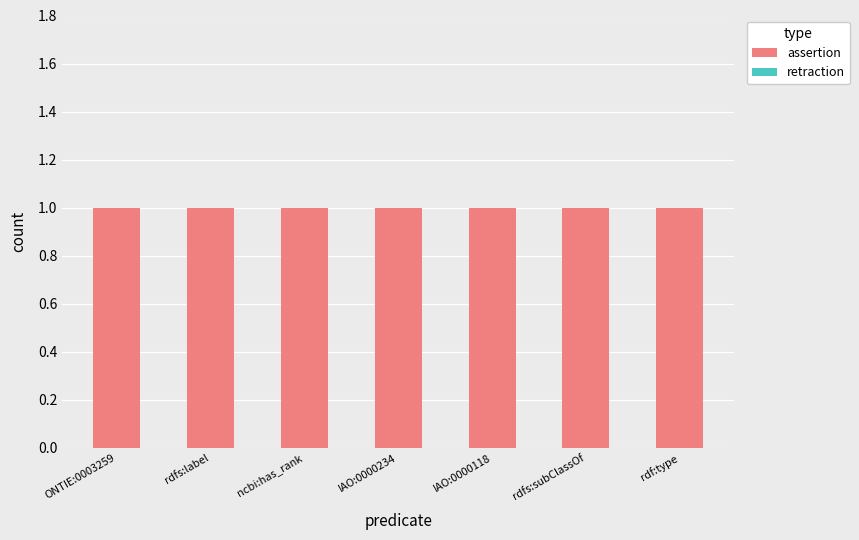

What are all the series names shown in the legend?

assertion, retraction